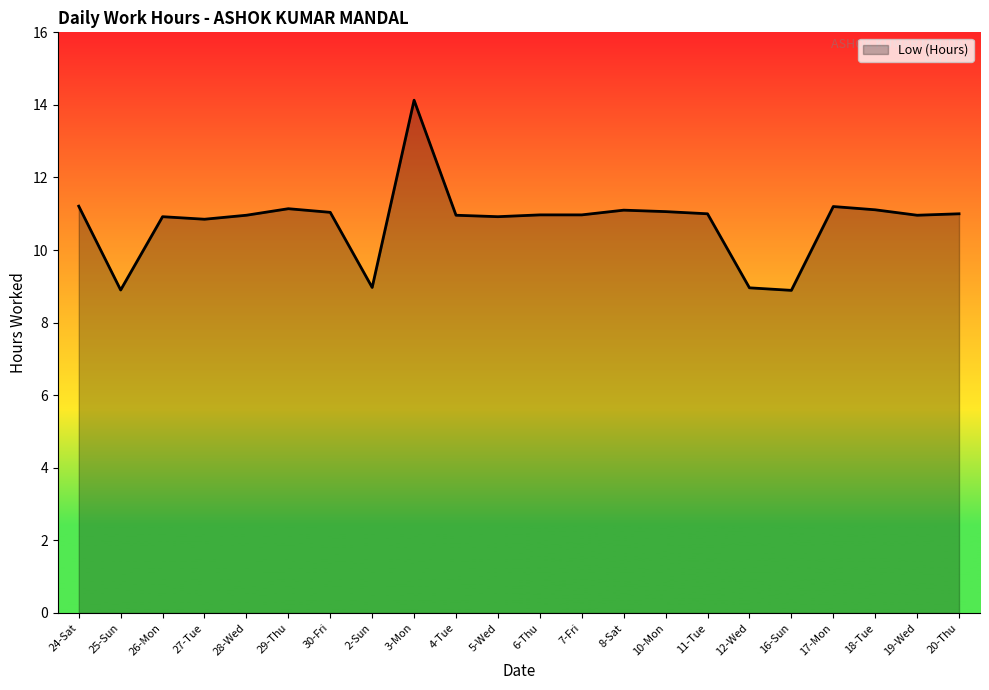

What is the sum of the values at 6-Thu and 24-Sat?

22.2